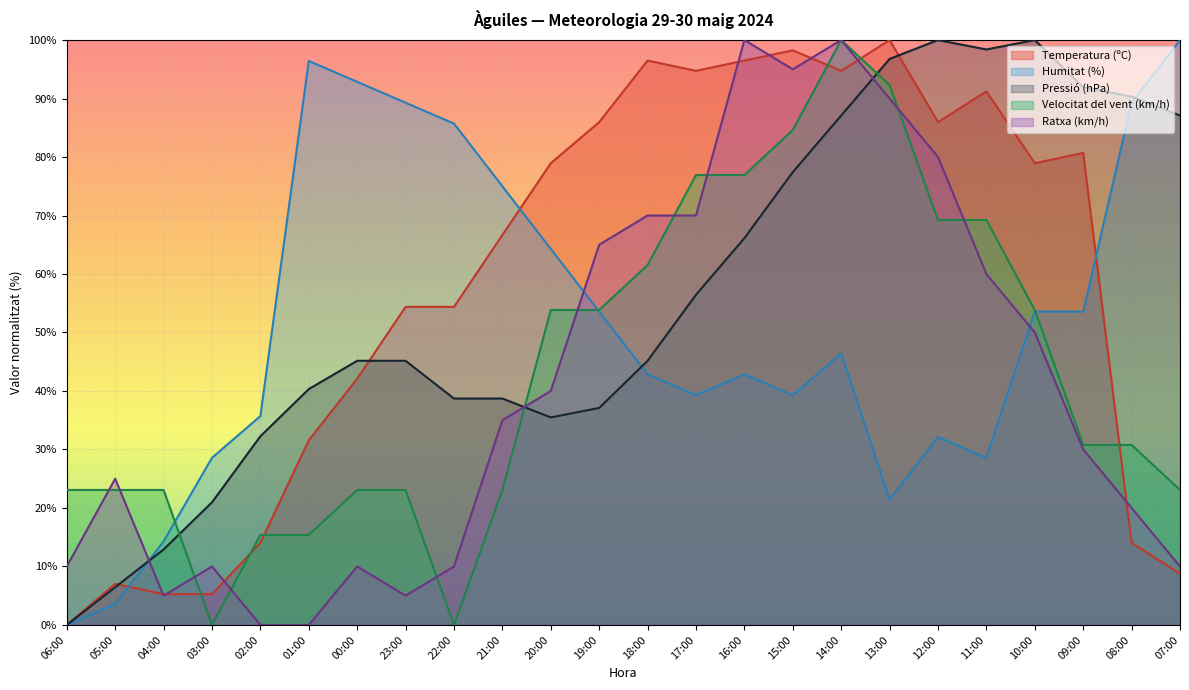

At 17:00, list the series in order from smallest to largest.

Humitat (%), Pressió (hPa), Ratxa (km/h), Velocitat del vent (km/h), Temperatura (ºC)